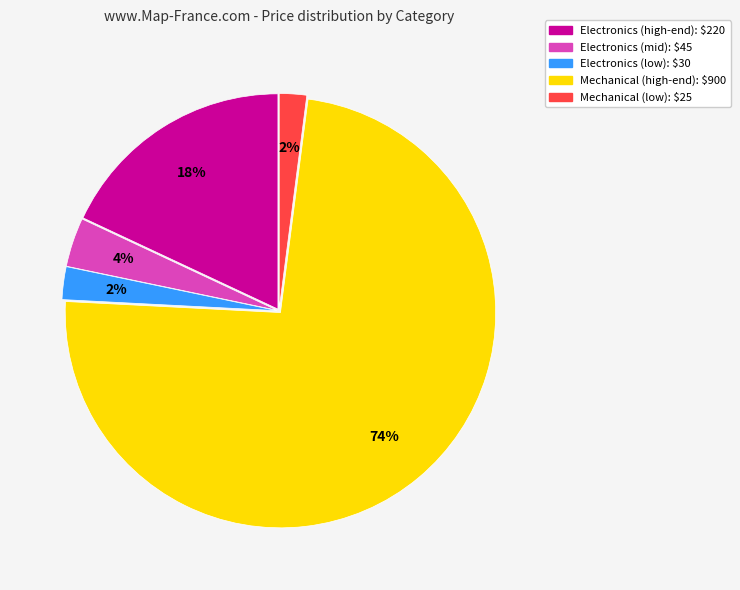

Is there a majority slice in this chart?

Yes